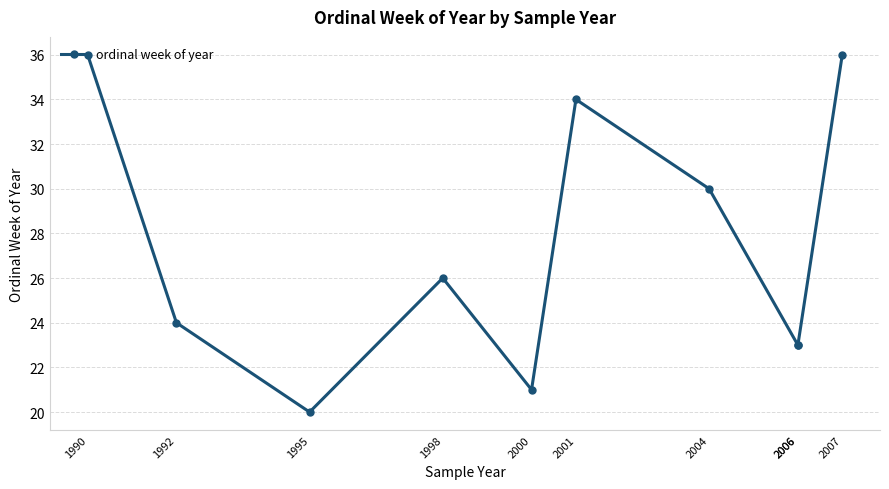

Approximately how many times larger is the value at 1995 compared to 2006?

0.9